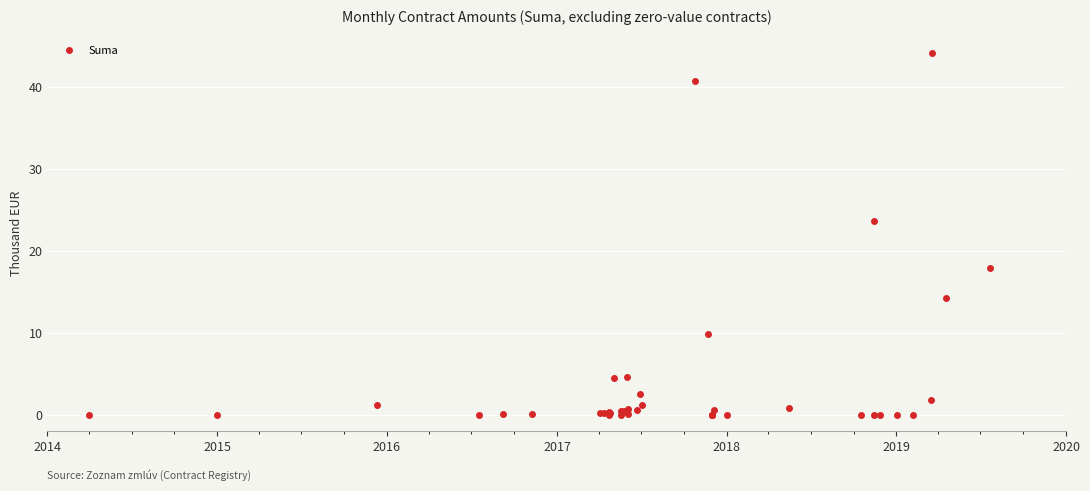

What Y value in the scatter plot is closest to 22?

23.7